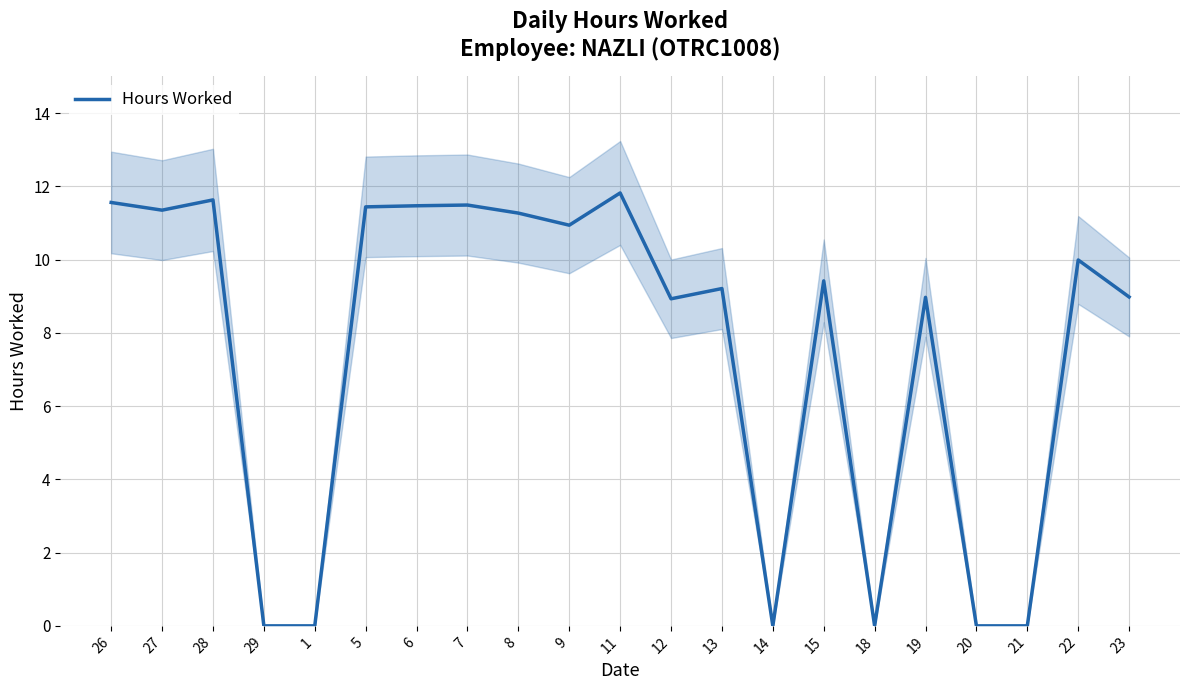

Approximately how many times larger is the value at 5 compared to 9?

1.0